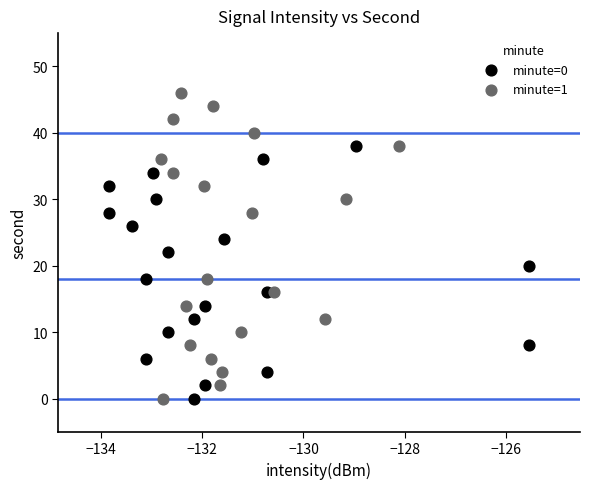

Which series reaches the maximum Y coordinate?

minute=1